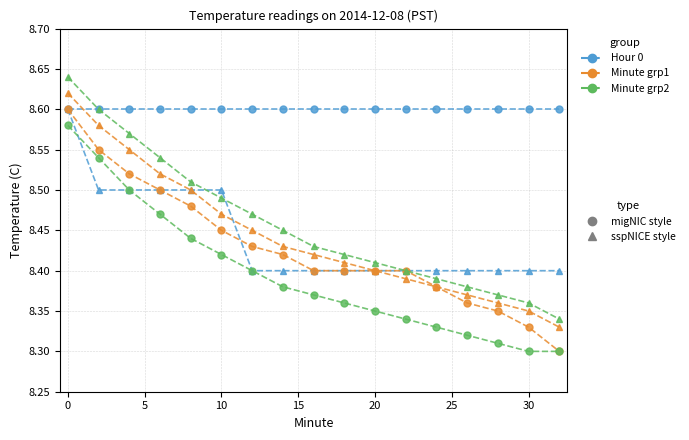

Does the chart have visible grid lines?

Yes